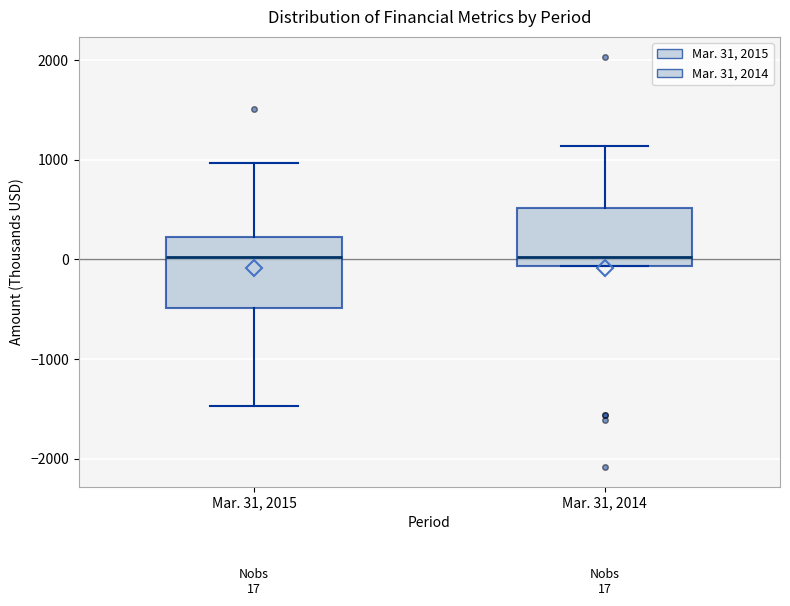

Comparing the boxes themselves (not the whiskers), which one is the tallest?

Mar. 31, 2015